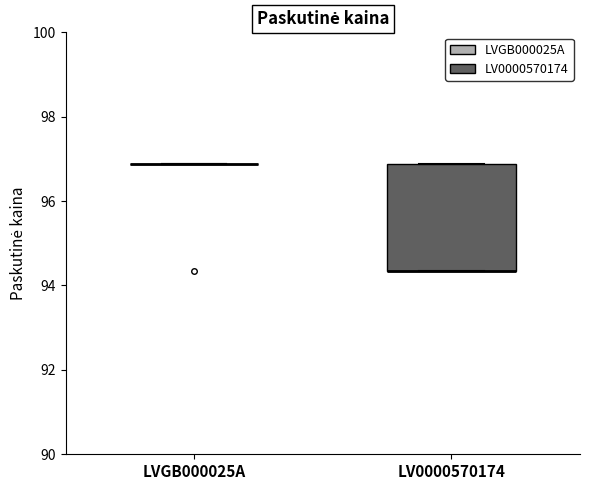

Where is the upper edge of the box for LV0000570174 on the y-axis? The values are not printed on the chart, so give them approximately, as read against the axis.

96.8